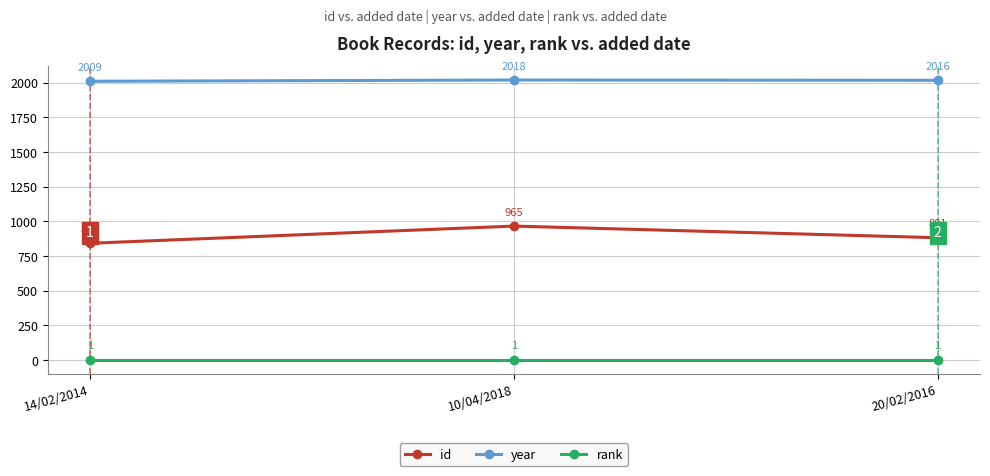

What is the label of the 1st point from the left?

14/02/2014